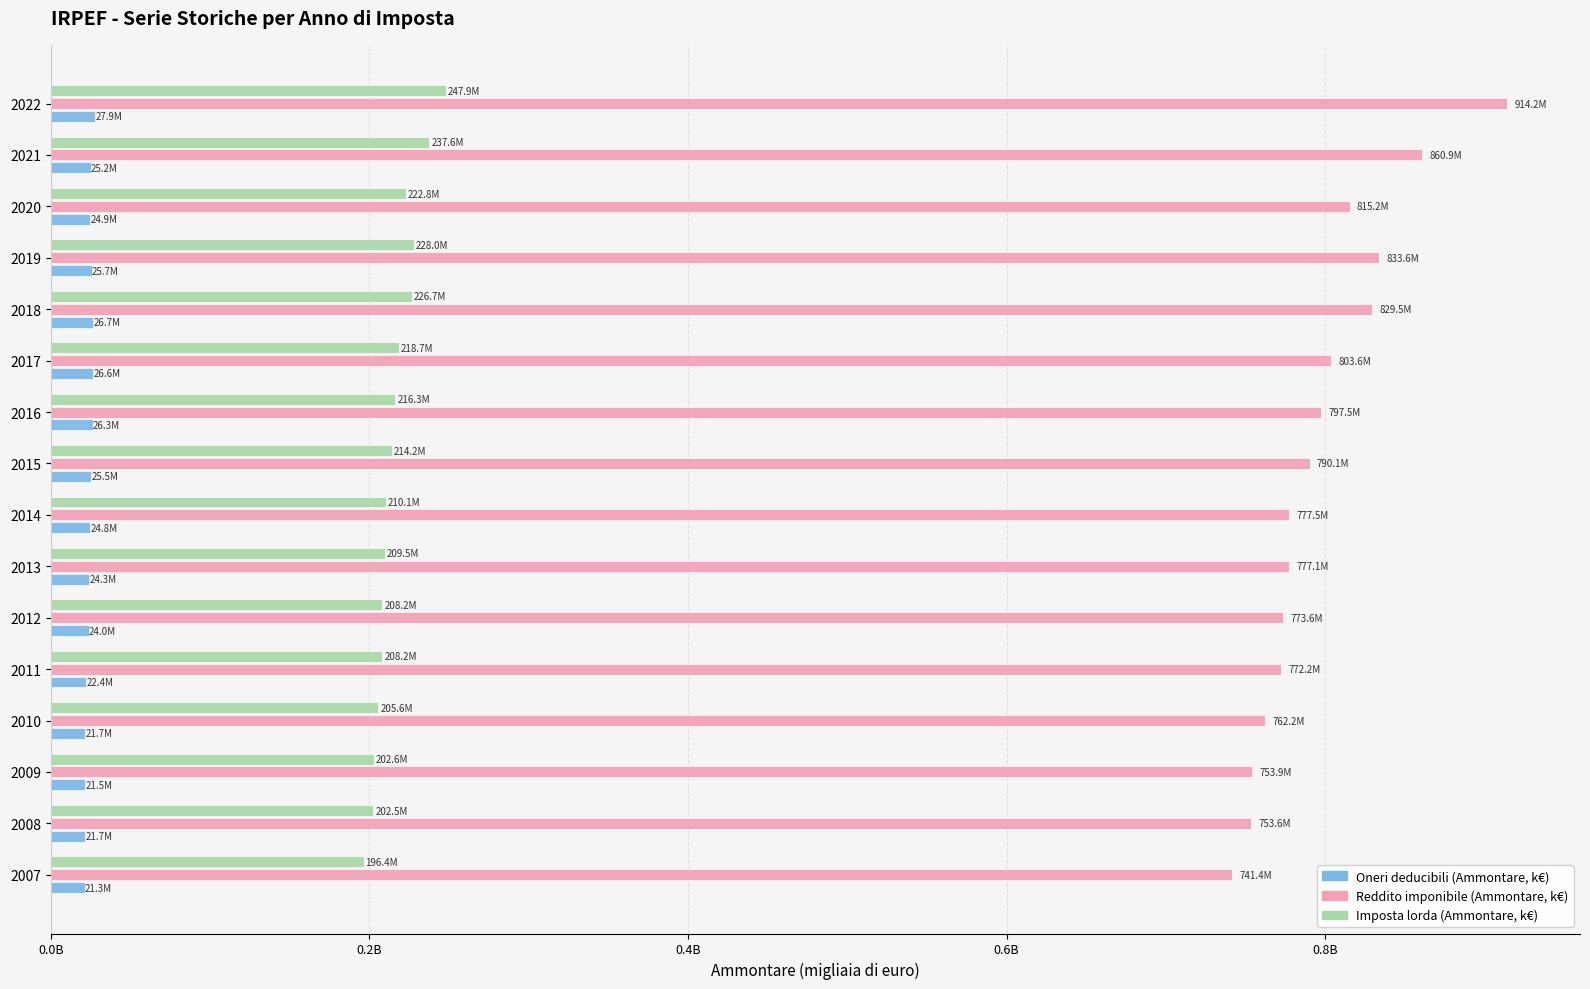

What are all the series names shown in the legend?

Oneri deducibili (Ammontare, k€), Reddito imponibile (Ammontare, k€), Imposta lorda (Ammontare, k€)